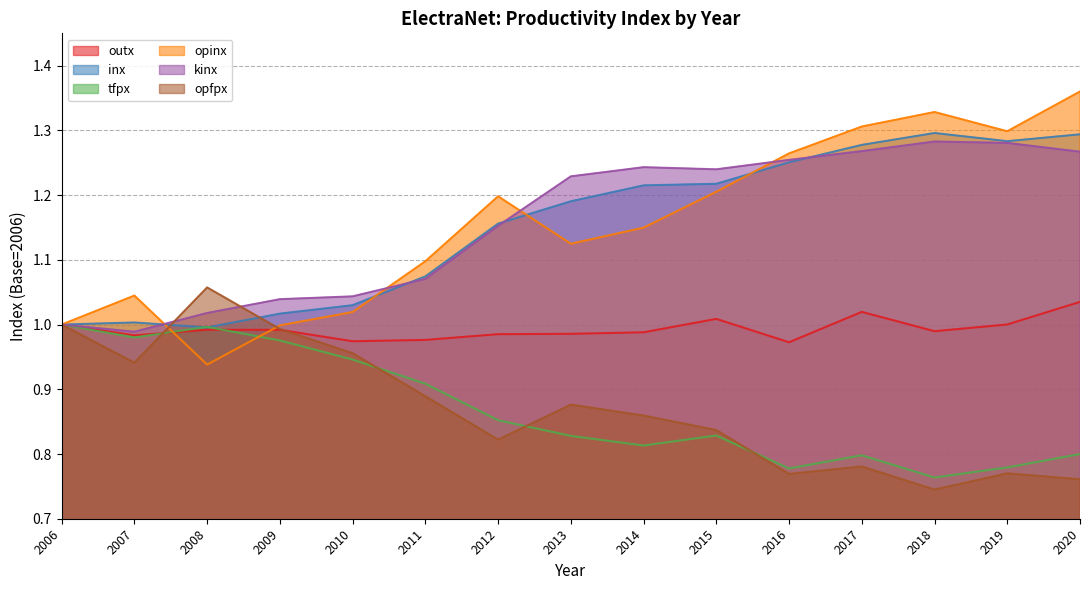

At how many categories does at least one series exceed 0?

15